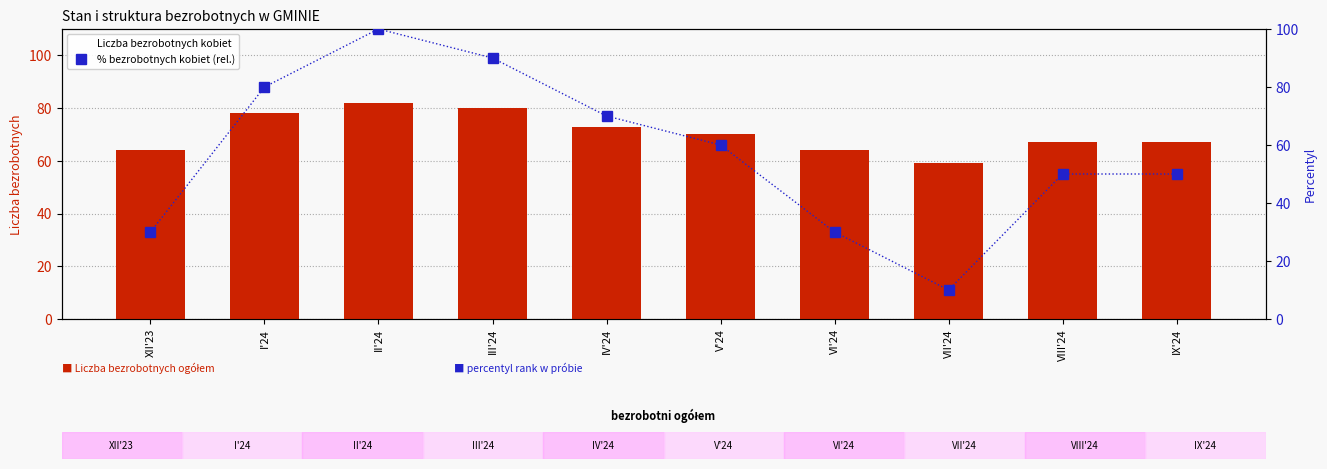

Which series has the largest range (max minus min)?

% bezrobotnych kobiet (rel.)